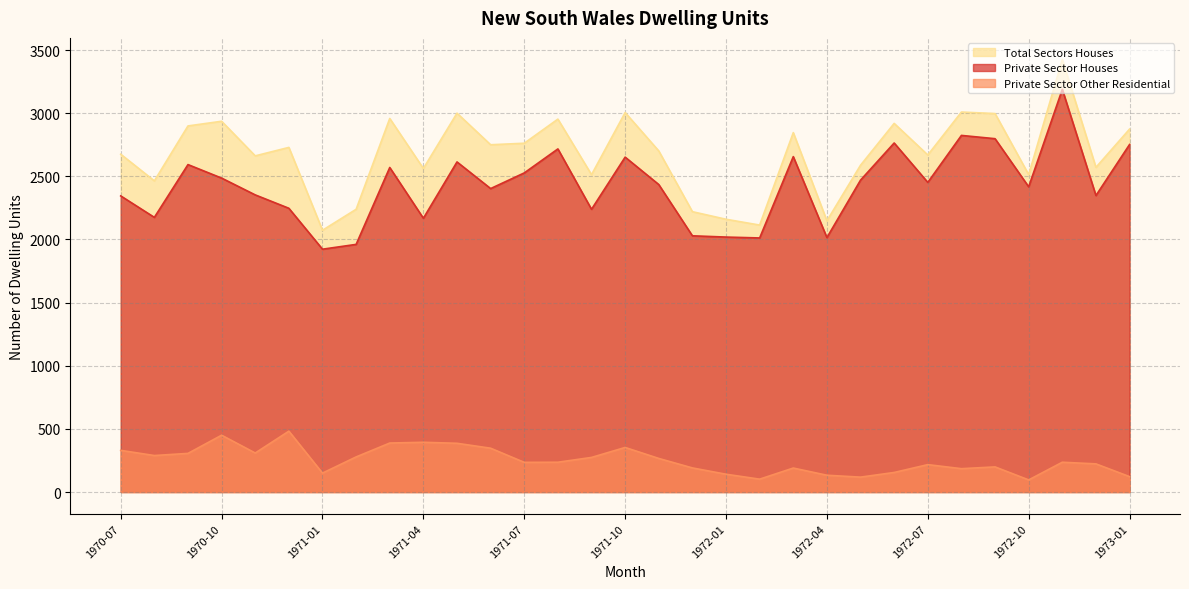

Reading left to right, list all the values displayed in this chart.

Private Sector Houses: 1970-07=2345	1970-08=2175	1970-09=2593	1970-10=2486	1970-11=2353	1970-12=2247	1971-01=1923	1971-02=1961	1971-03=2570	1971-04=2168	1971-05=2614	1971-06=2403	1971-07=2527	1971-08=2717	1971-09=2239	1971-10=2652	1971-11=2435	1971-12=2029	1972-01=2019	1972-02=2012	1972-03=2656	1972-04=2015	1972-05=2470	1972-06=2764	1972-07=2452	1972-08=2824	1972-09=2798	1972-10=2417	1972-11=3189	1972-12=2348	1973-01=2752
Private Sector Other Residential: 1970-07=330	1970-08=289	1970-09=306	1970-10=450	1970-11=309	1970-12=482	1971-01=150	1971-02=278	1971-03=388	1971-04=394	1971-05=386	1971-06=347	1971-07=235	1971-08=236	1971-09=274	1971-10=353	1971-11=266	1971-12=191	1972-01=141	1972-02=102	1972-03=190	1972-04=133	1972-05=118	1972-06=155	1972-07=217	1972-08=185	1972-09=199	1972-10=96	1972-11=236	1972-12=223	1973-01=122
Total Sectors Houses: 1970-07=2675	1970-08=2464	1970-09=2899	1970-10=2936	1970-11=2662	1970-12=2729	1971-01=2073	1971-02=2239	1971-03=2958	1971-04=2562	1971-05=3000	1971-06=2750	1971-07=2762	1971-08=2953	1971-09=2513	1971-10=3005	1971-11=2701	1971-12=2220	1972-01=2160	1972-02=2114	1972-03=2846	1972-04=2148	1972-05=2588	1972-06=2919	1972-07=2669	1972-08=3009	1972-09=2997	1972-10=2513	1972-11=3425	1972-12=2571	1973-01=2874